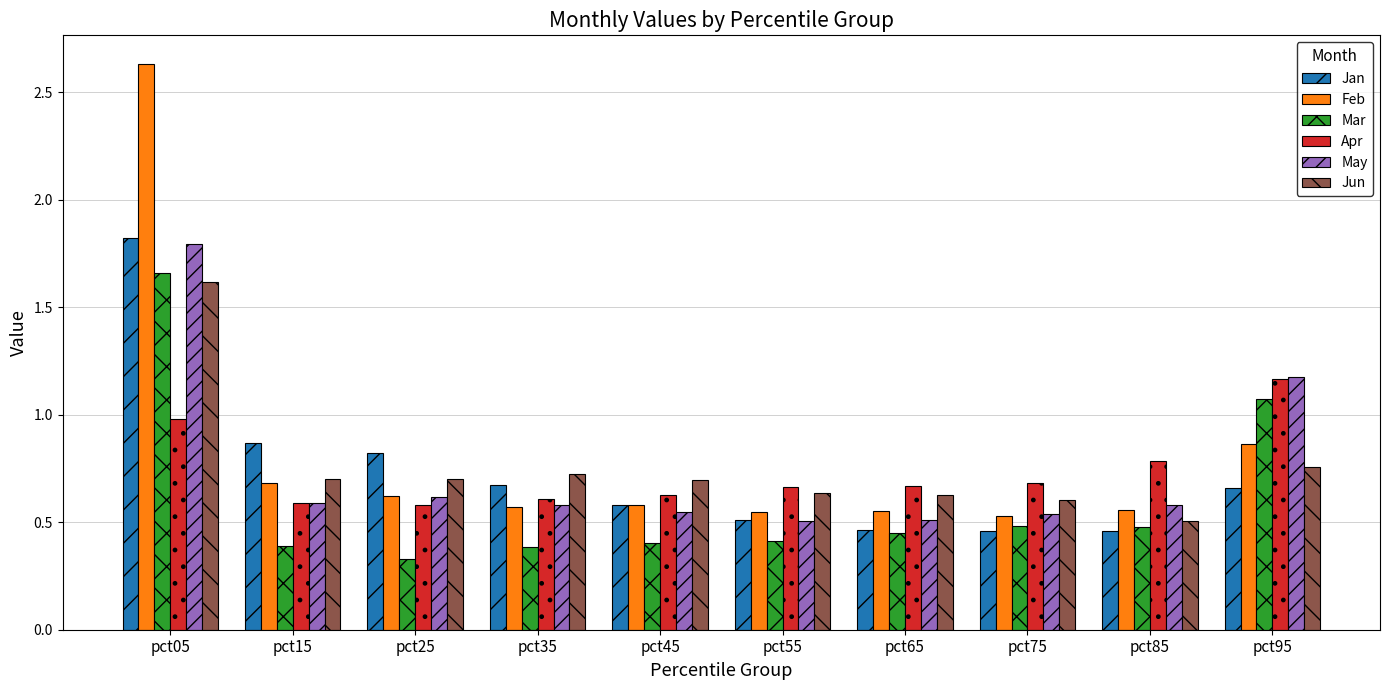

Is it true that May equals 1.2 at pct95?

True